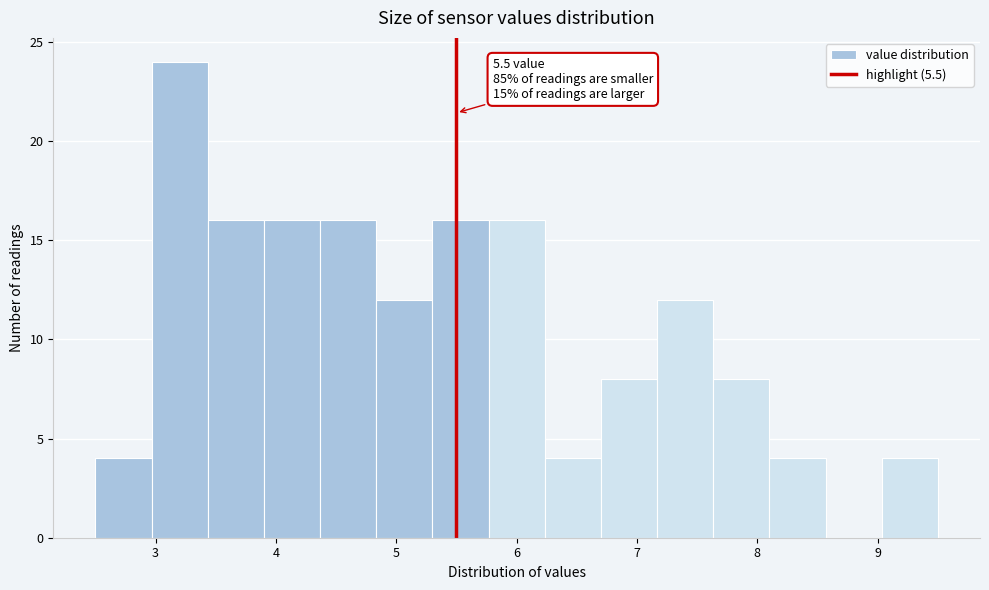

Over which range of the x-axis is the bar tallest?

3.0 to 3.4